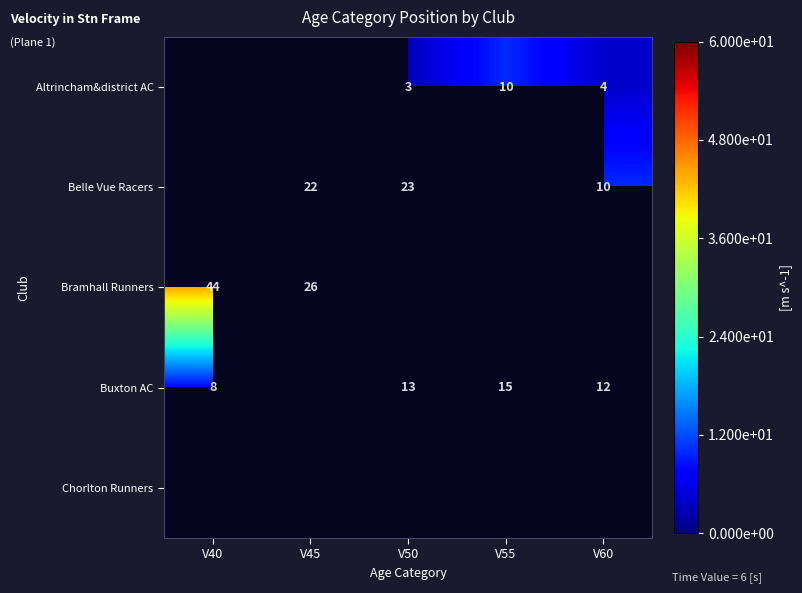

Which label corresponds to the largest value in the chart?

V40